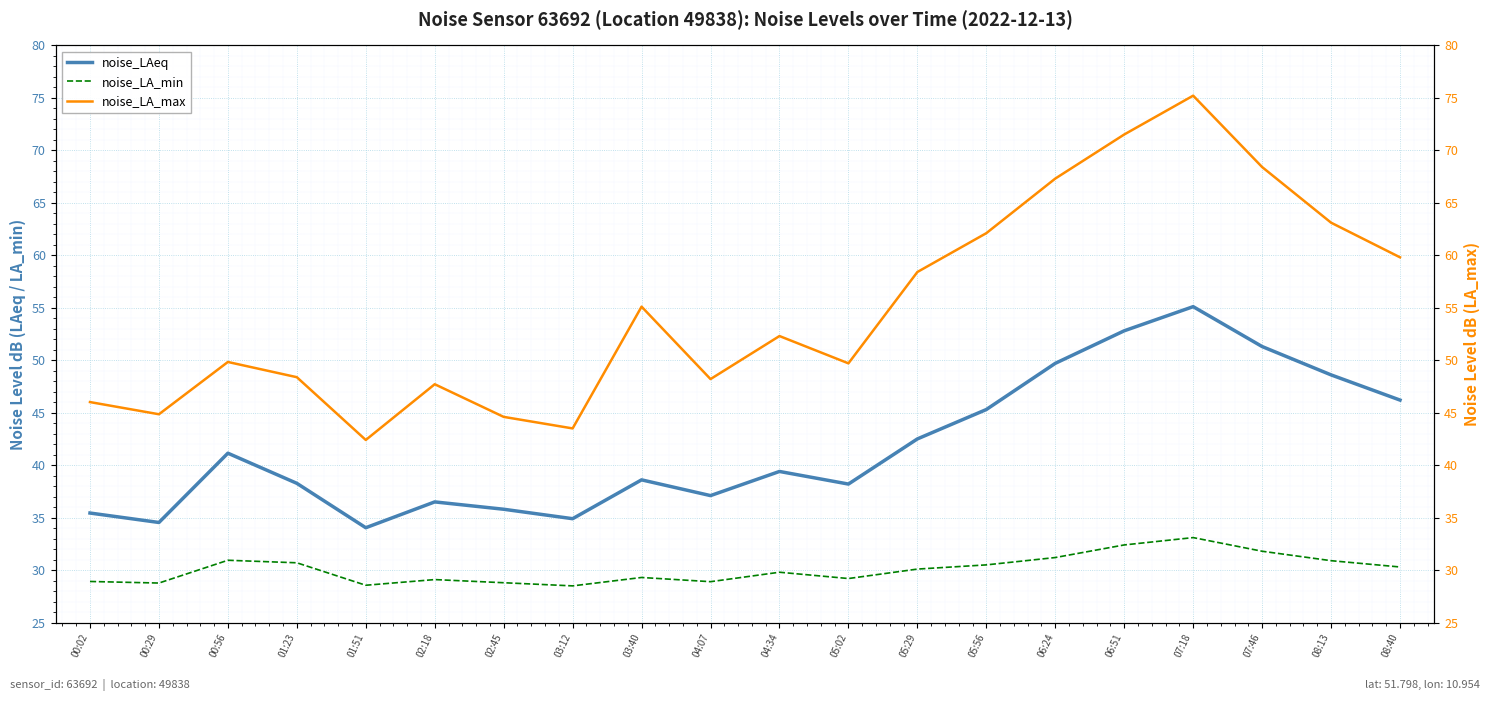

Where is the first local maximum for noise_LAeq?

00:56